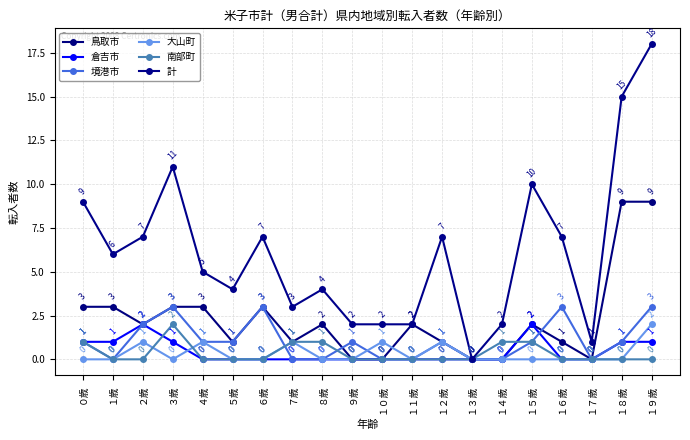

Reading left to right, extract all data points from this chart.

鳥取市: ０歳=3	１歳=3	２歳=2	３歳=3	４歳=3	５歳=1	６歳=3	７歳=1	８歳=2	９歳=0	１０歳=0	１１歳=2	１２歳=1	１３歳=0	１４歳=0	１５歳=2	１６歳=1	１７歳=0	１８歳=9	１９歳=9
倉吉市: ０歳=1	１歳=1	２歳=2	３歳=1	４歳=0	５歳=0	６歳=0	７歳=0	８歳=0	９歳=0	１０歳=0	１１歳=0	１２歳=0	１３歳=0	１４歳=0	１５歳=2	１６歳=0	１７歳=0	１８歳=1	１９歳=1
境港市: ０歳=1	１歳=0	２歳=2	３歳=3	４歳=1	５歳=1	６歳=3	７歳=0	８歳=0	９歳=1	１０歳=0	１１歳=0	１２歳=1	１３歳=0	１４歳=0	１５歳=1	１６歳=3	１７歳=0	１８歳=1	１９歳=3
大山町: ０歳=0	１歳=0	２歳=1	３歳=0	４歳=1	５歳=0	６歳=0	７歳=1	８歳=0	９歳=0	１０歳=1	１１歳=0	１２歳=1	１３歳=0	１４歳=0	１５歳=0	１６歳=0	１７歳=0	１８歳=0	１９歳=2
南部町: ０歳=1	１歳=0	２歳=0	３歳=2	４歳=0	５歳=0	６歳=0	７歳=1	８歳=1	９歳=0	１０歳=0	１１歳=0	１２歳=0	１３歳=0	１４歳=1	１５歳=1	１６歳=0	１７歳=0	１８歳=0	１９歳=0
計: ０歳=9	１歳=6	２歳=7	３歳=11	４歳=5	５歳=4	６歳=7	７歳=3	８歳=4	９歳=2	１０歳=2	１１歳=2	１２歳=7	１３歳=0	１４歳=2	１５歳=10	１６歳=7	１７歳=1	１８歳=15	１９歳=18